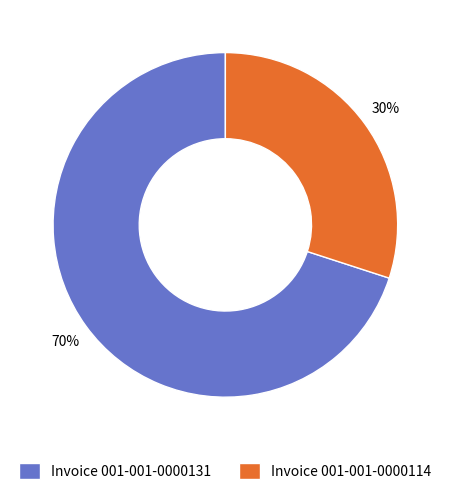

To the nearest percent, what percentage of the pie is Invoice 001-001-0000131?

70%